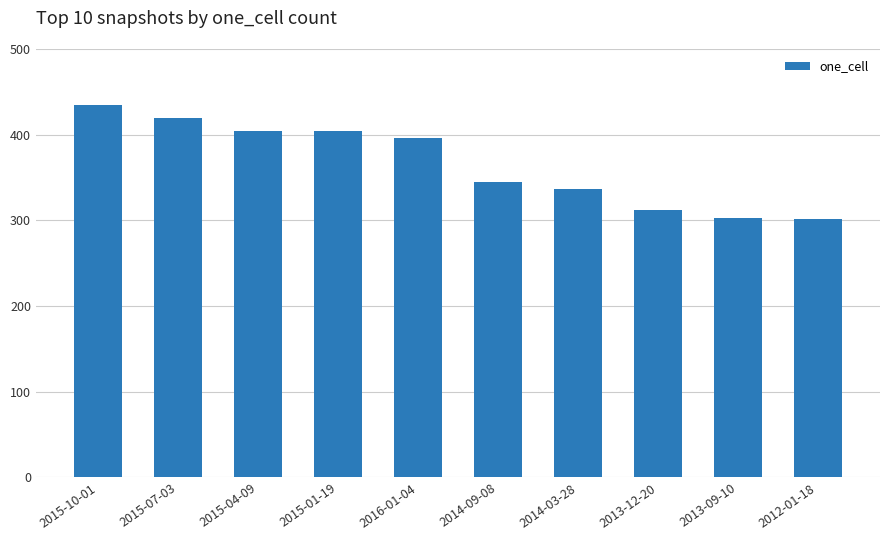

Are the bars horizontal?

No